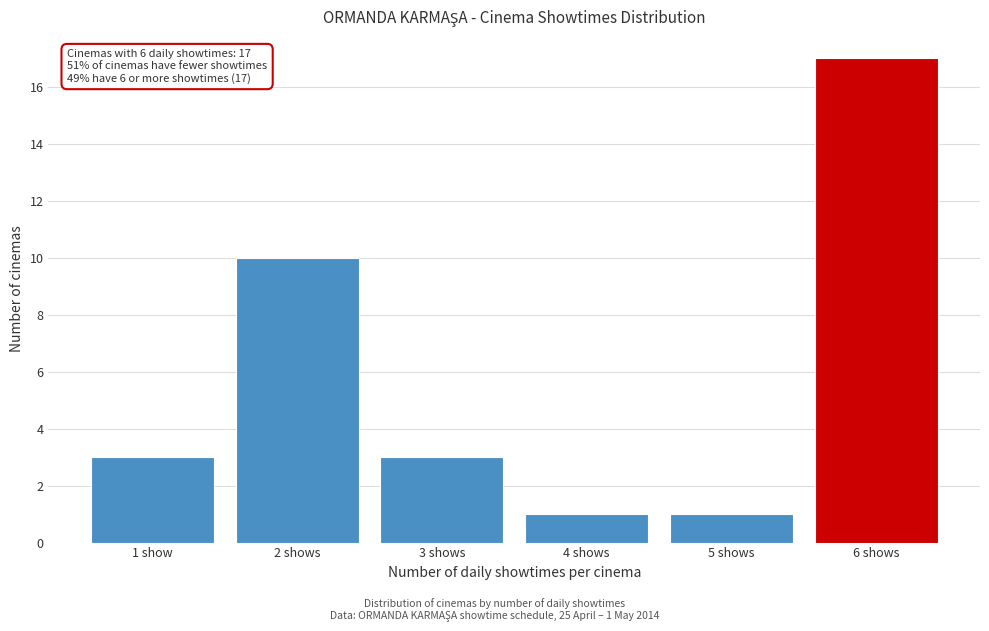

Reading left to right, what are all the values shown in this chart?

3	10	3	1	1	17